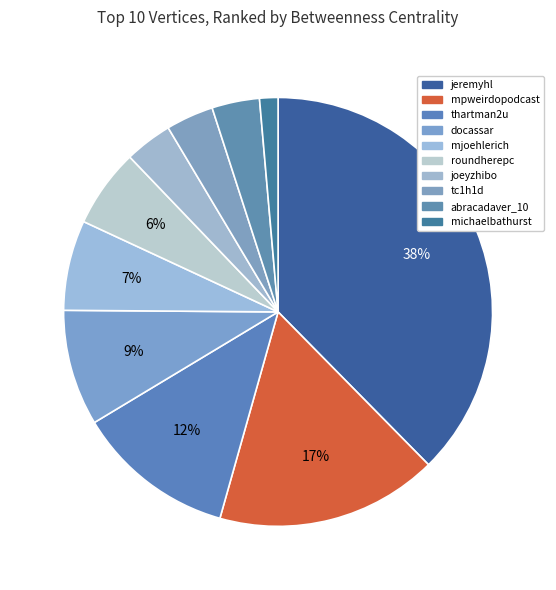

What is the largest slice in the pie chart?

jeremyhl